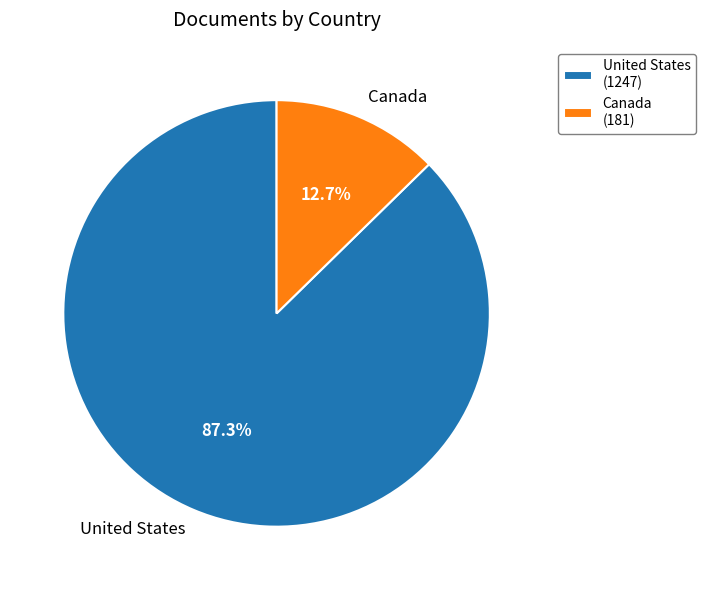

Is the sum of United States and Canada greater than half?

Yes